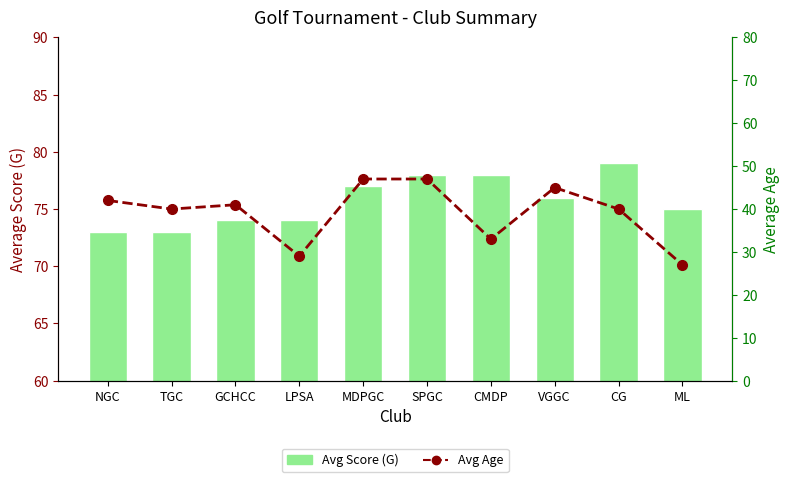

Where is Avg Score (G) nearest to the value 76?

VGGC